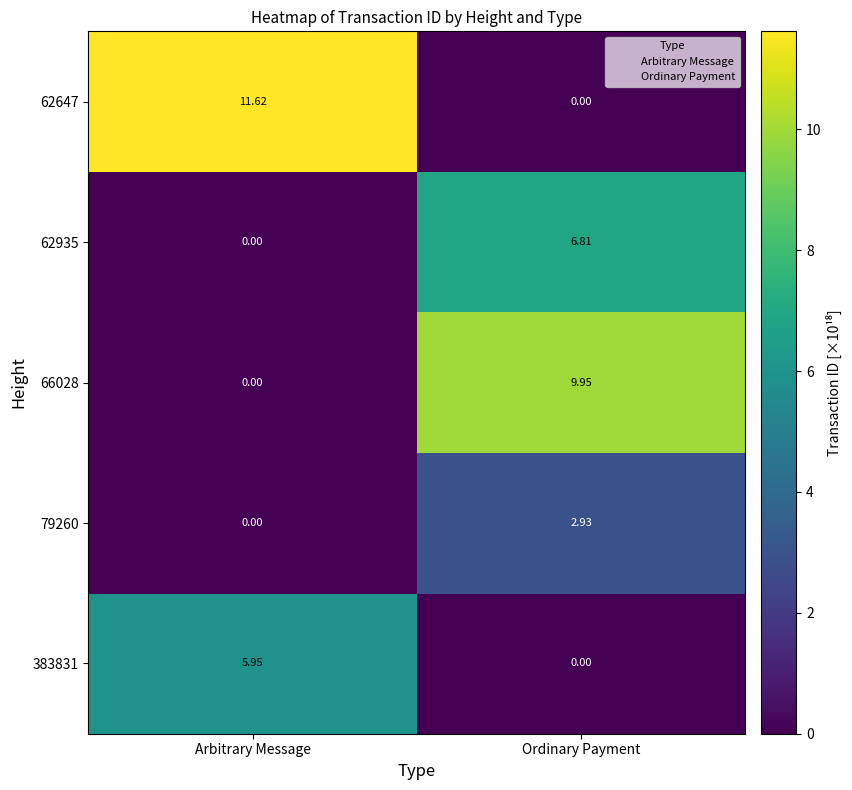

Which series has the largest range (max minus min)?

62647